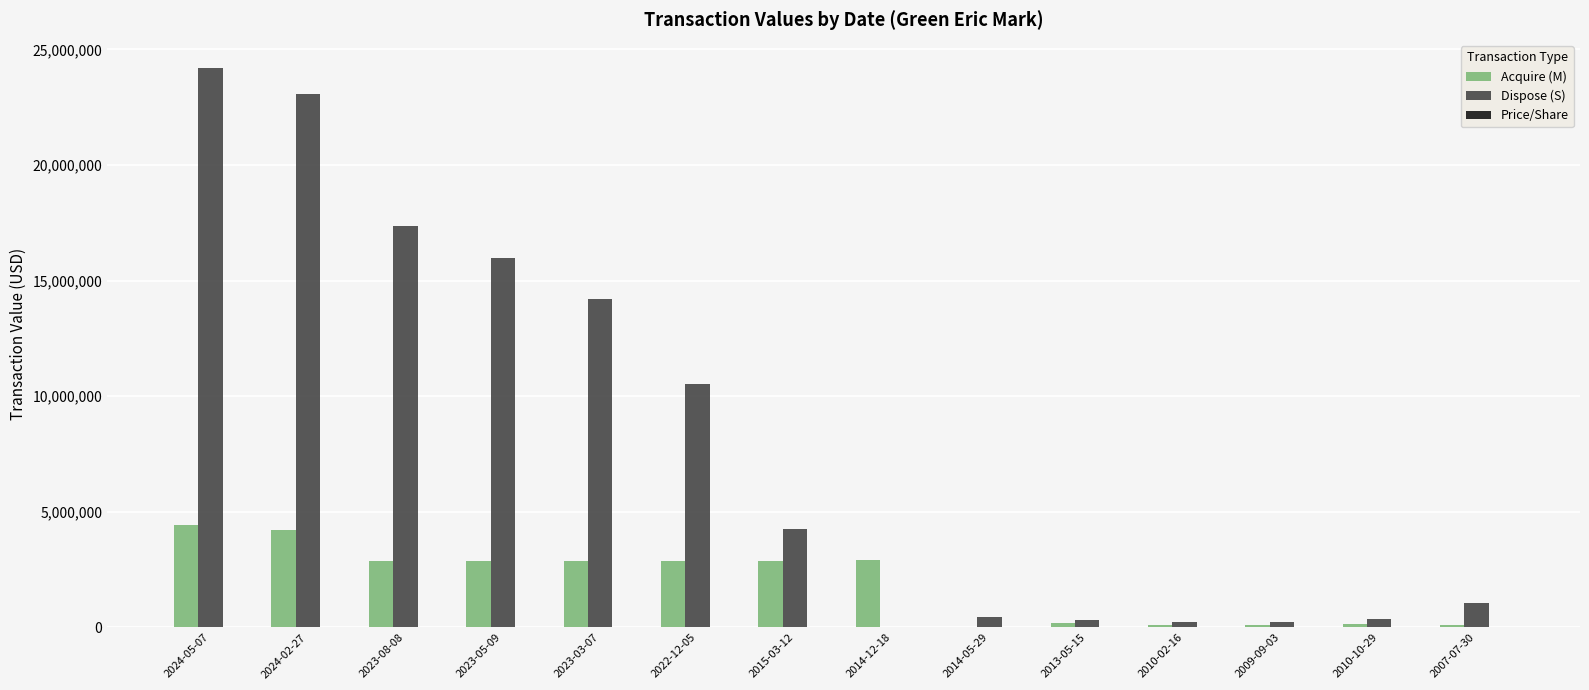

What is the sum of all Dispose (S) values?

112239810.0